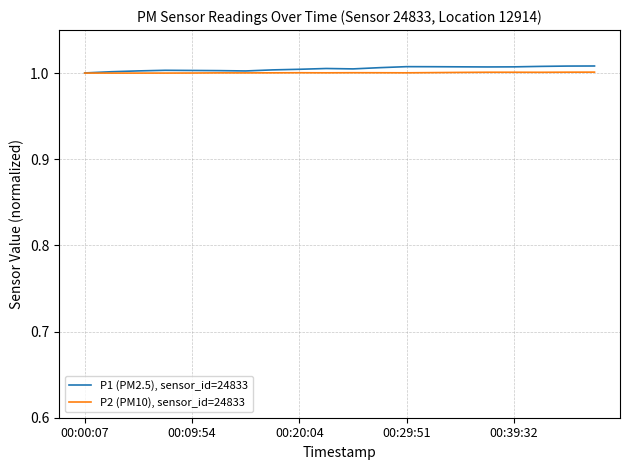

List the series in order of their overall mean, highest first.

P1 (PM2.5), sensor_id=24833, P2 (PM10), sensor_id=24833